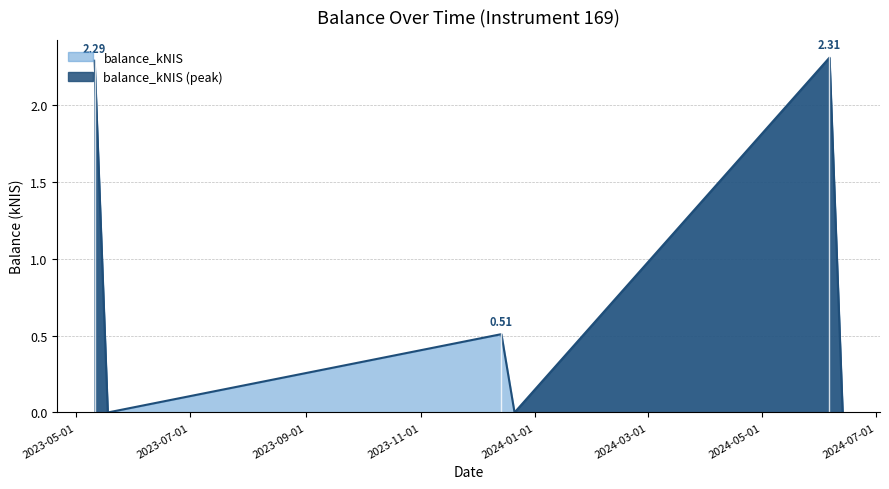

True or false: there are more than 0 points higher than both neighbors.

True